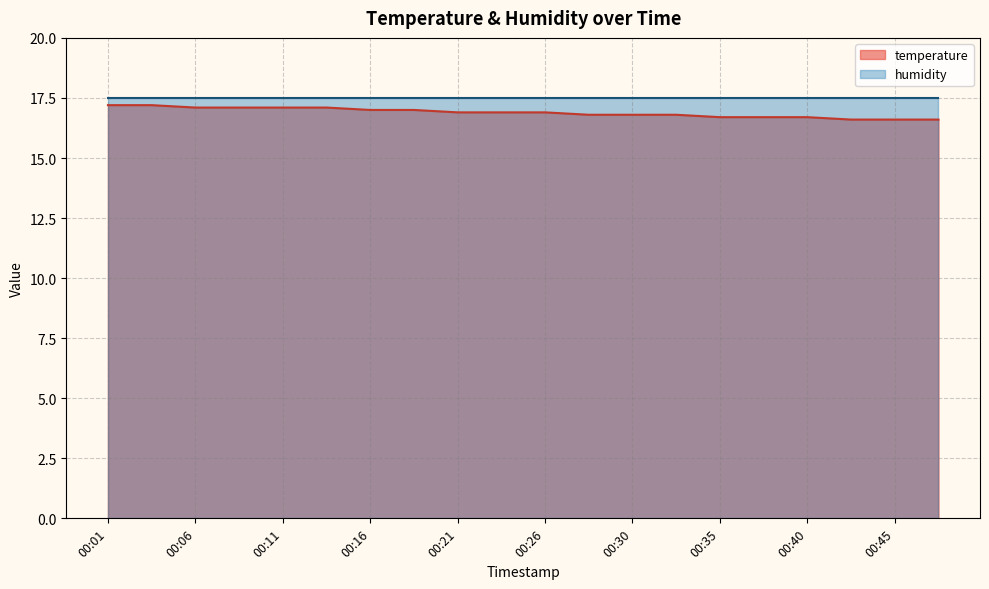

How many lines are shown in the chart?

2